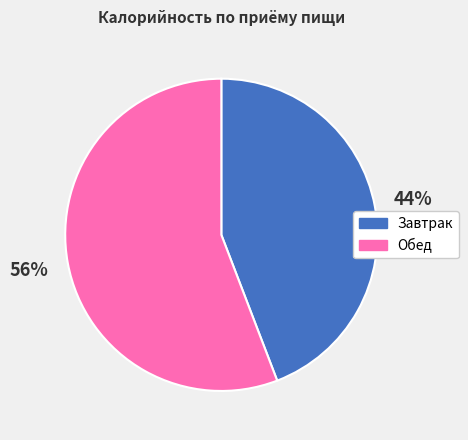

Do Обед and Завтрак together represent more than half of the pie?

Yes